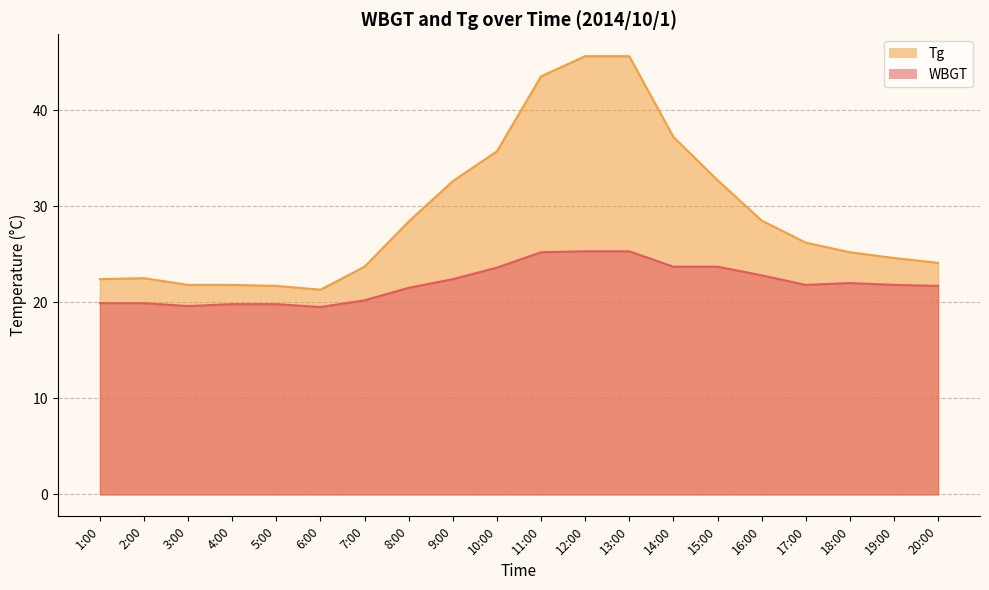

Is it true that WBGT equals 5.0 at 6:00?

False